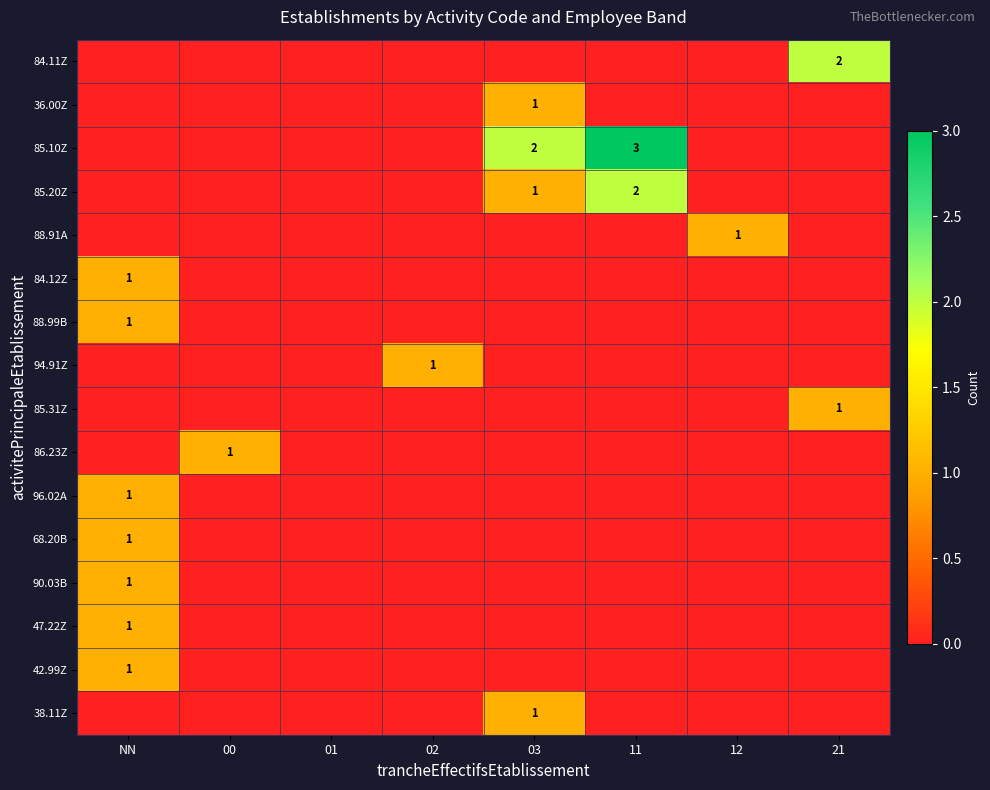

Rank the series by their maximum value, from lowest to highest.

36.00Z, 88.91A, 84.12Z, 88.99B, 94.91Z, 85.31Z, 86.23Z, 96.02A, 68.20B, 90.03B, 47.22Z, 42.99Z, 38.11Z, 84.11Z, 85.20Z, 85.10Z